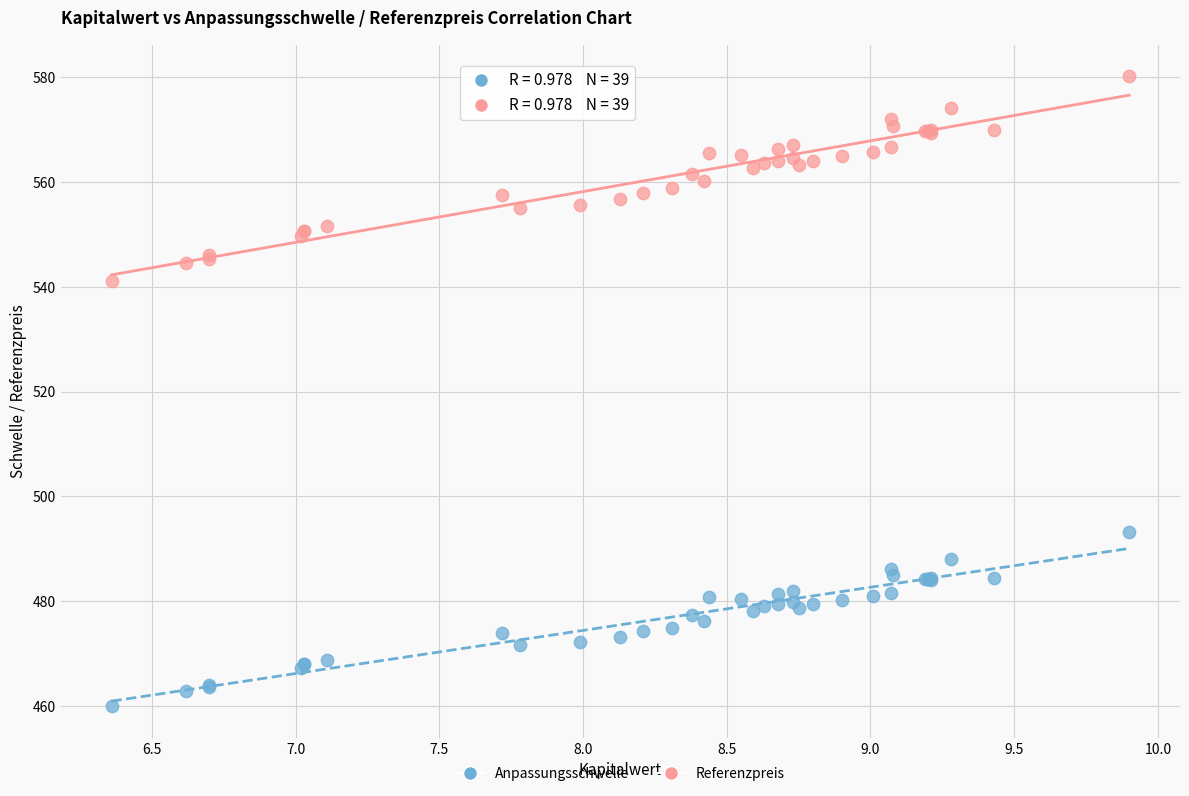

What are all the series names shown in the legend?

Anpassungsschwelle, Referenzpreis